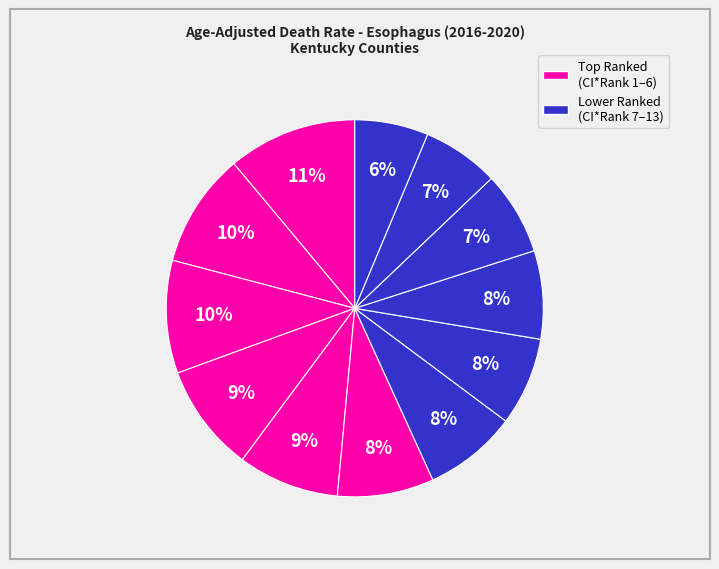

Which slice is the largest?

Laurel County